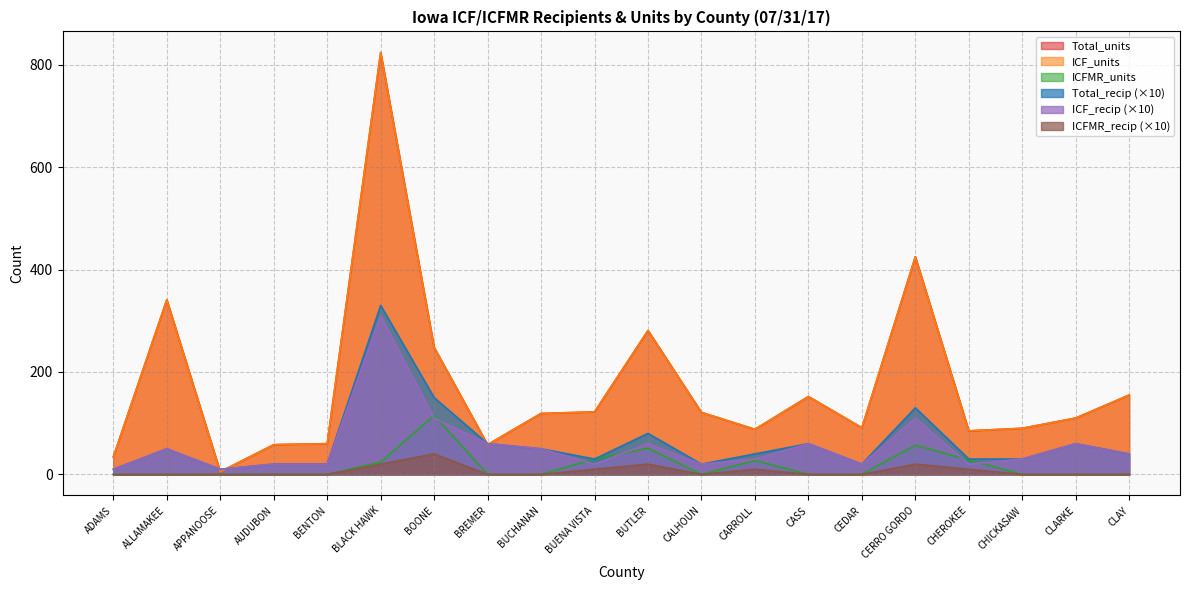

True or false: ICFMR_units and Total_recip cross at least once.

False